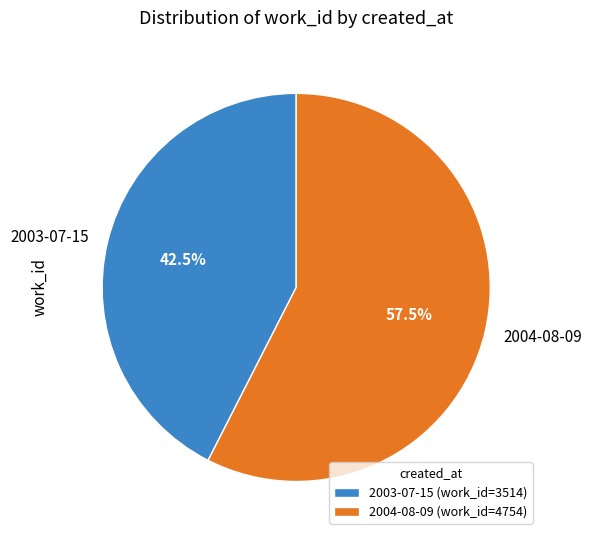

Which category has the biggest portion of the pie?

2004-08-09